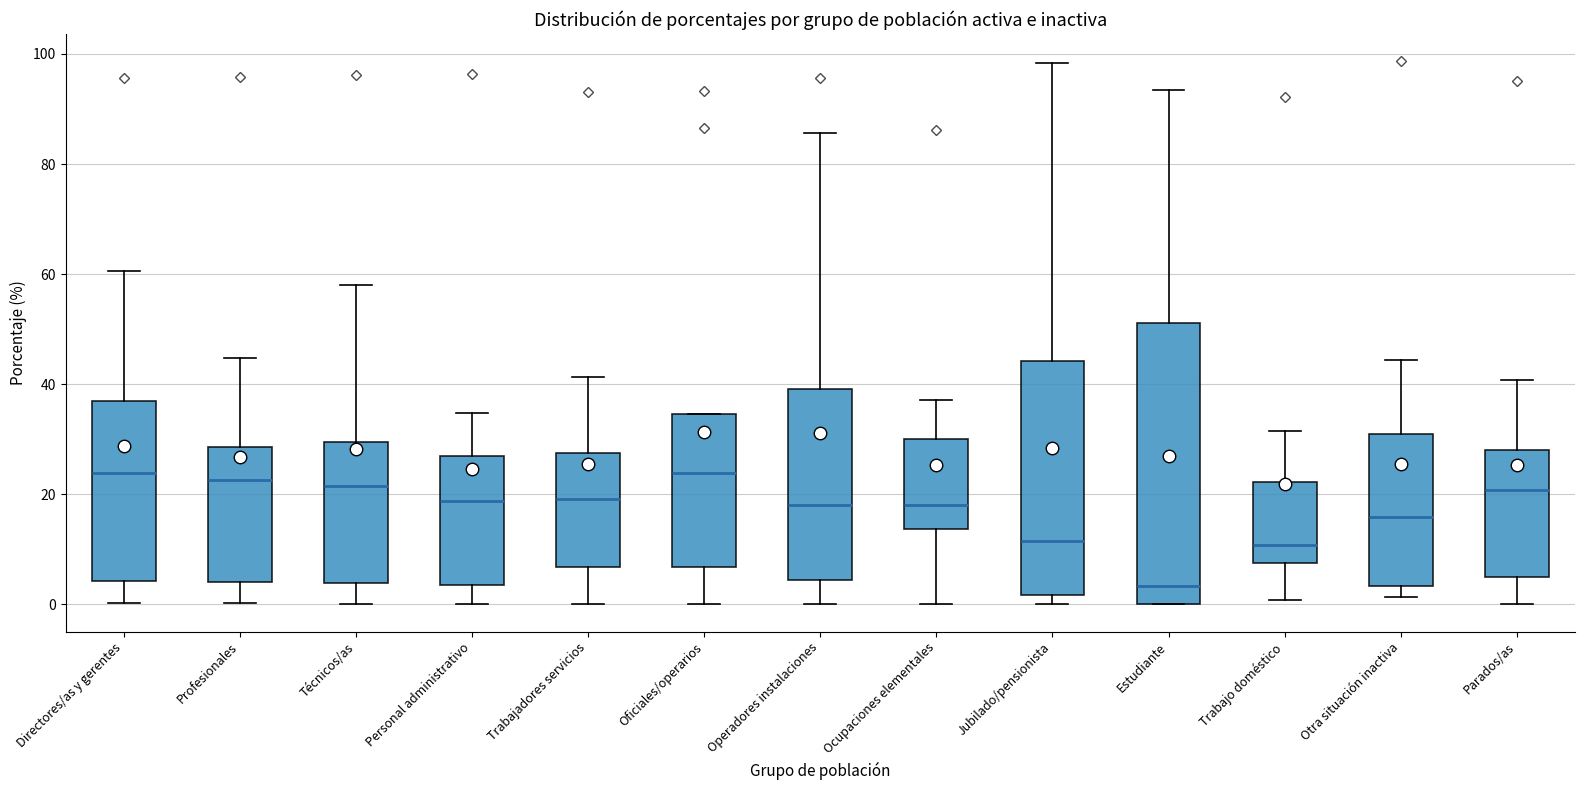

Reading left to right, transcribe this box plot: for each box, give where its median line is, the range the box spans, and where its two whiskers end, as read against the y-axis. The values are not printed on the chart, so give them approximately, as read against the axis.

Directores/as y gerentes: median 24, box 4 to 36, whiskers 0 to 60
Profesionales: median 22, box 4 to 28, whiskers 0 to 44
Técnicos/as: median 22, box 4 to 30, whiskers 0 to 58
Personal administrativo: median 18, box 4 to 26, whiskers 0 to 34
Trabajadores servicios: median 20, box 6 to 28, whiskers 0 to 42
Oficiales/operarios: median 24, box 6 to 34, whiskers 0 to 34
Operadores instalaciones: median 18, box 4 to 40, whiskers 0 to 86
Ocupaciones elementales: median 18, box 14 to 30, whiskers 0 to 38
Jubilado/pensionista: median 12, box 2 to 44, whiskers 0 to 98
Estudiante: median 4, box 0 to 52, whiskers 0 to 94
Trabajo doméstico: median 10, box 8 to 22, whiskers 0 to 32
Otra situación inactiva: median 16, box 4 to 30, whiskers 2 to 44
Parados/as: median 20, box 4 to 28, whiskers 0 to 40